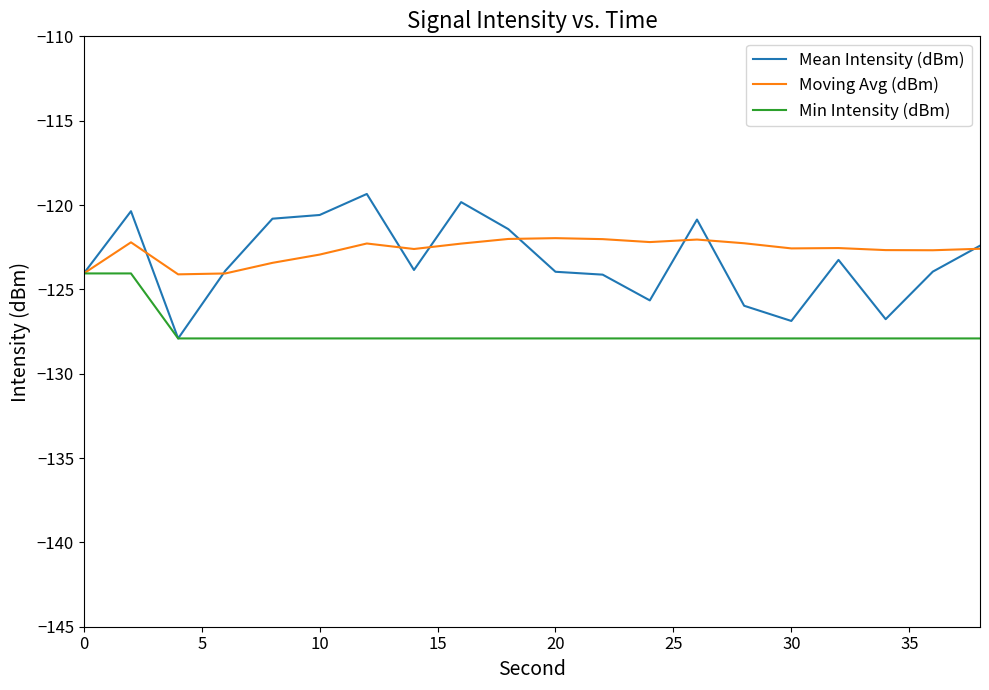

Which series has the largest range (max minus min)?

Mean Intensity (dBm)